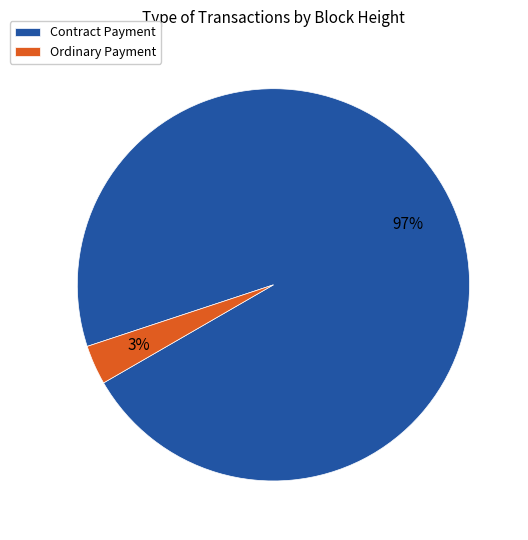

What is the smallest slice in the pie chart?

Ordinary Payment